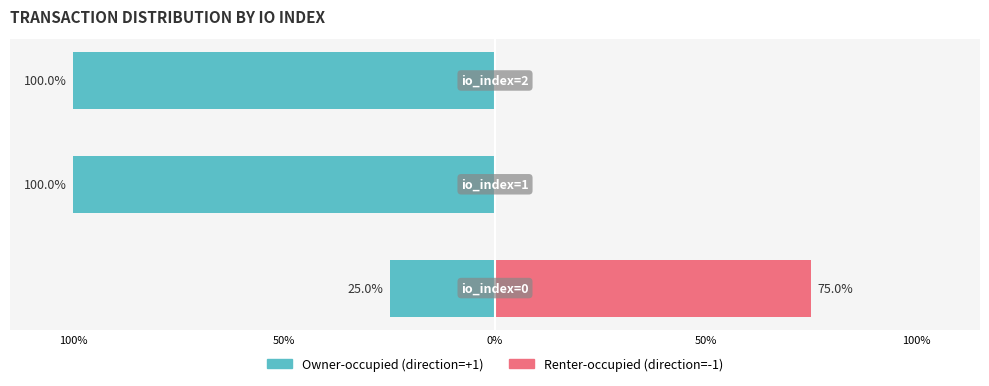

How many bars are there in each group?

2